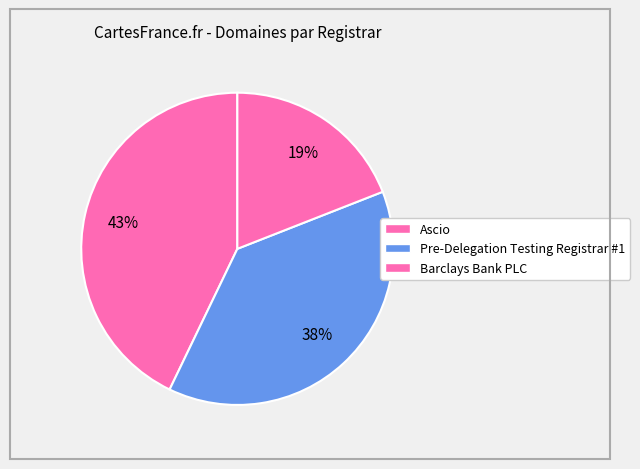

How many slices are in this pie chart?

3